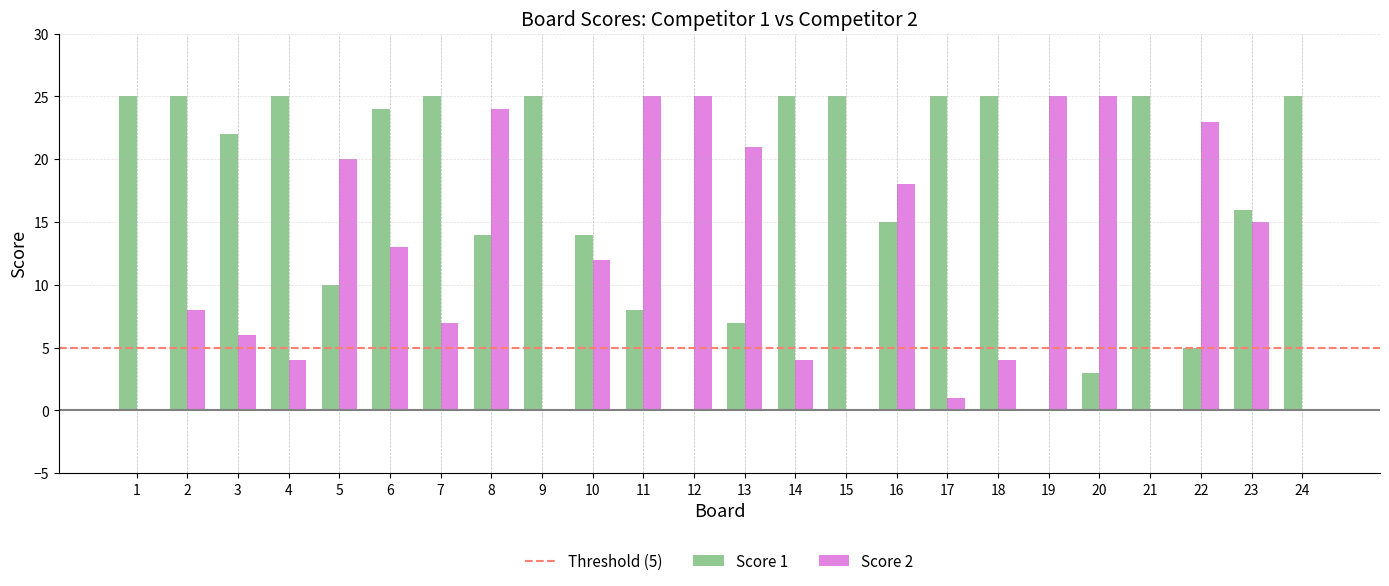

Which series has the largest total across all categories?

Score 1